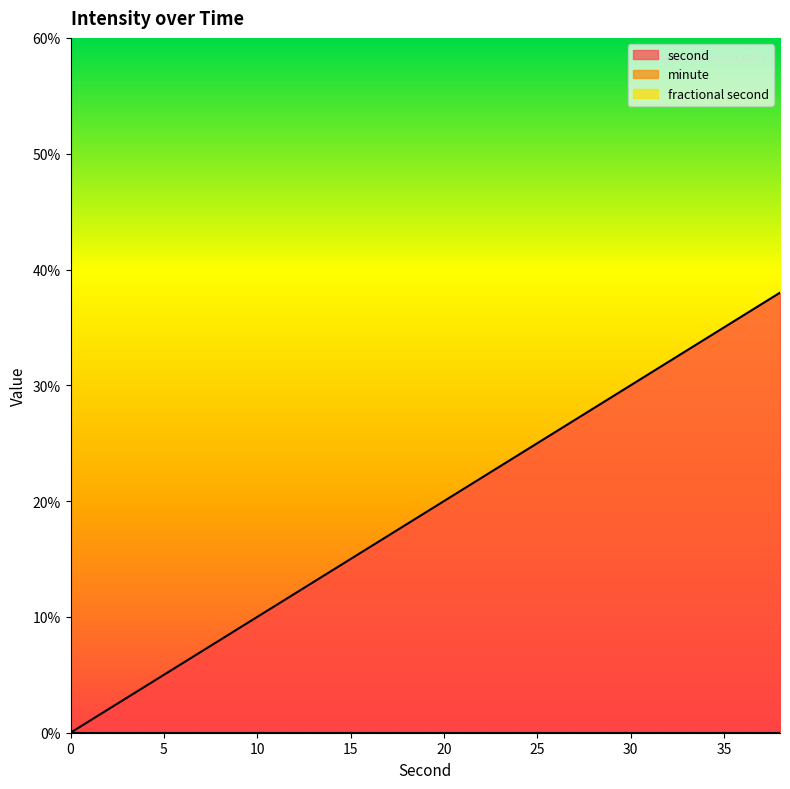

Is it true that second equals 7 at 22?

False